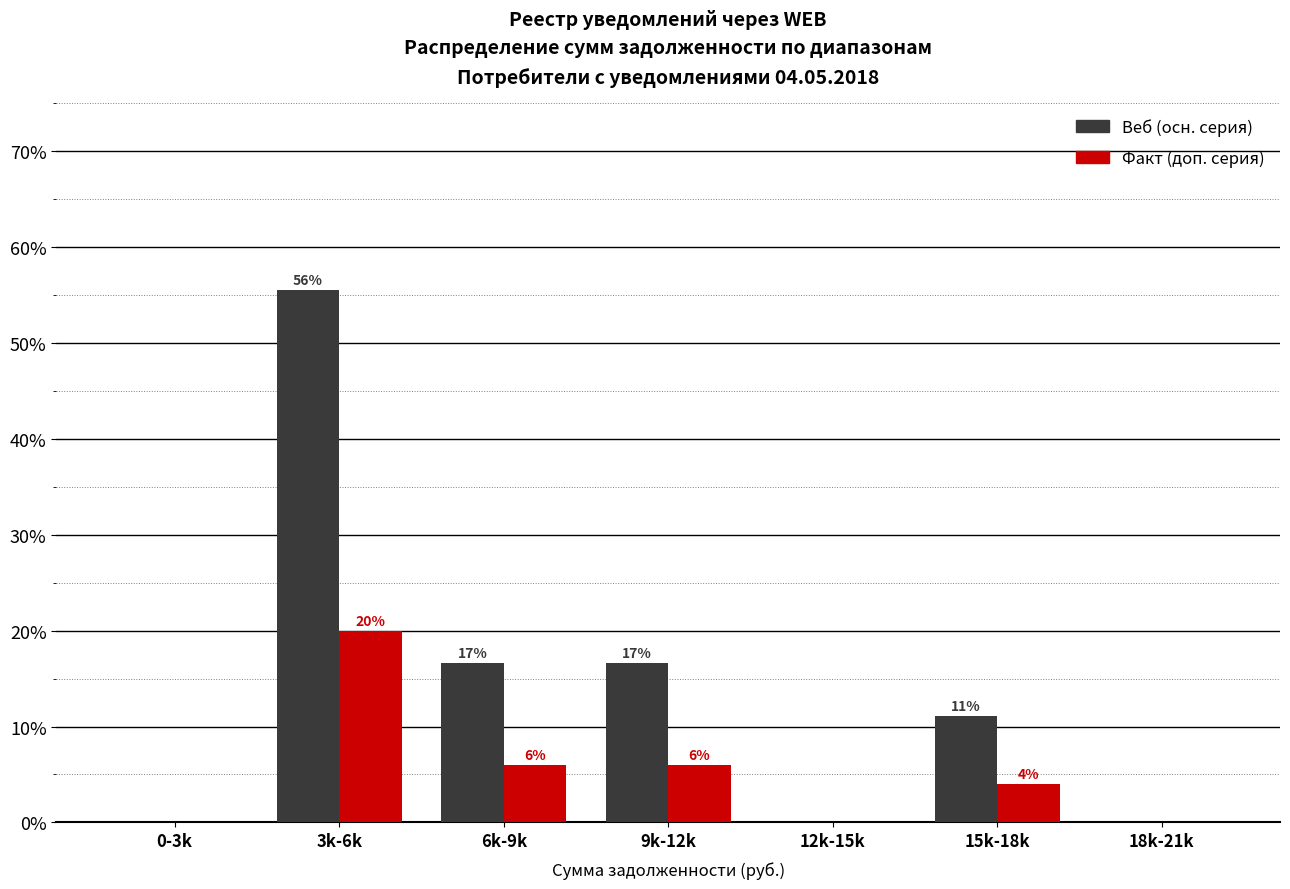

At which category is the sum across all series the highest?

3k-6k